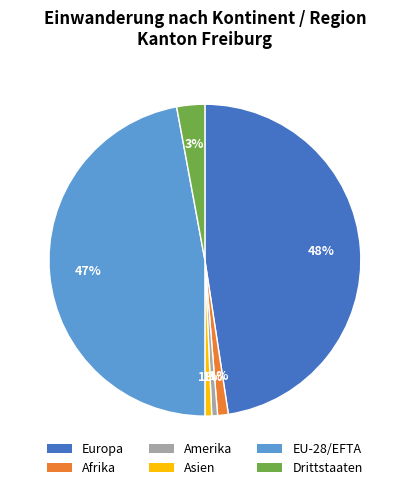

To the nearest percent, what is the average slice percentage?

17%